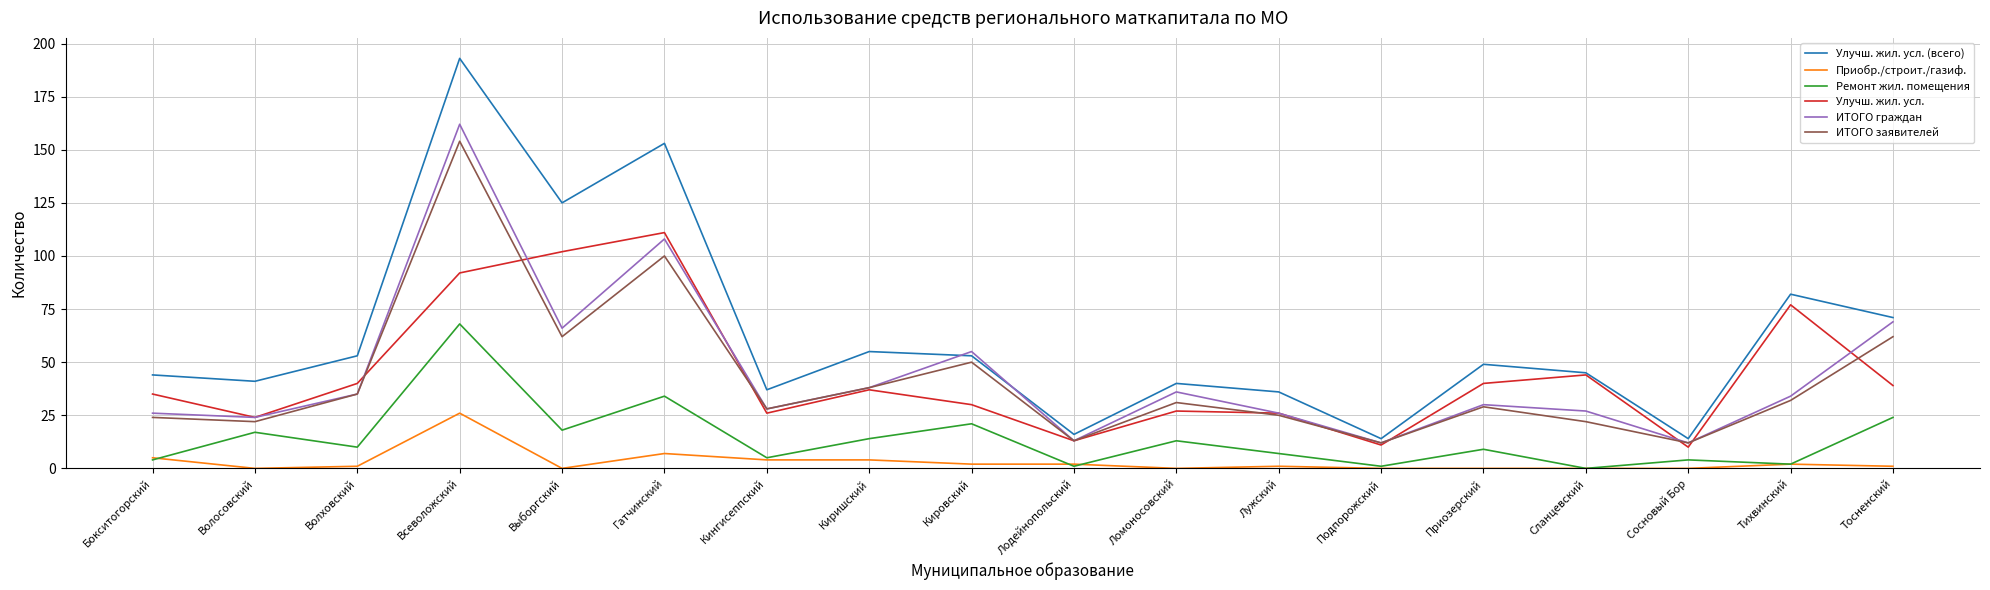

What is the minimum value for Улучш. жил. усл. (всего)?

14